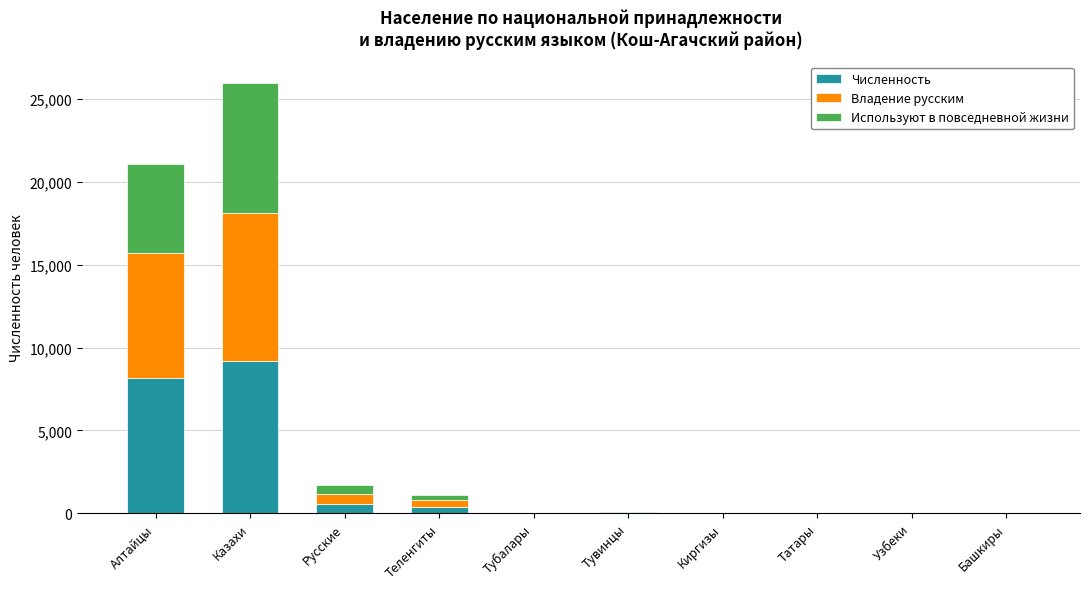

What is the difference between the Численность values at Тубалары and Тувинцы?

8